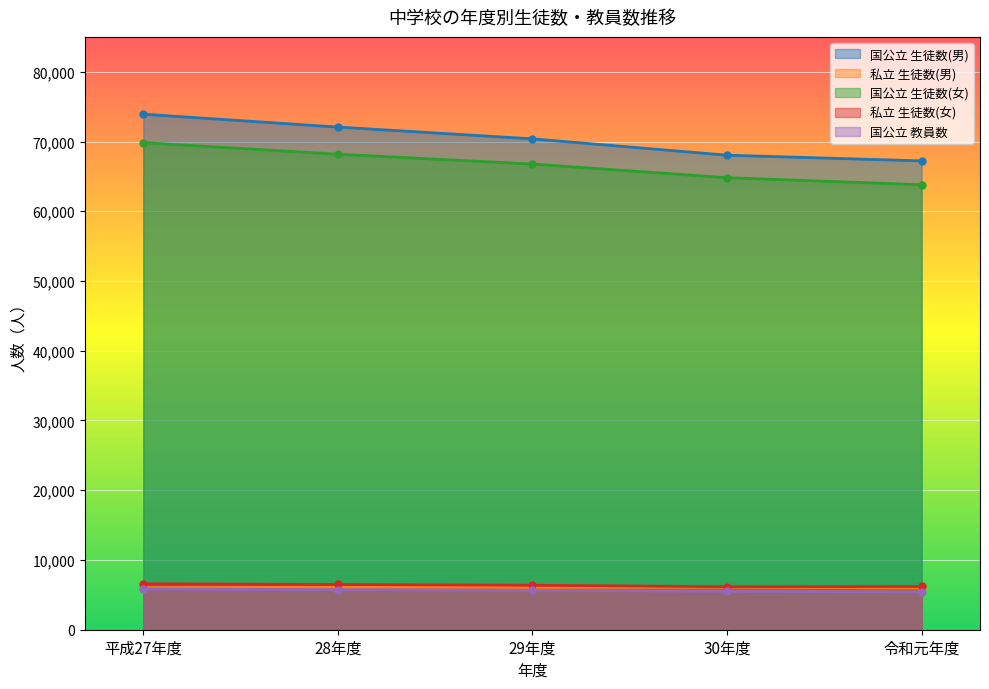

How many lines are shown in the chart?

5